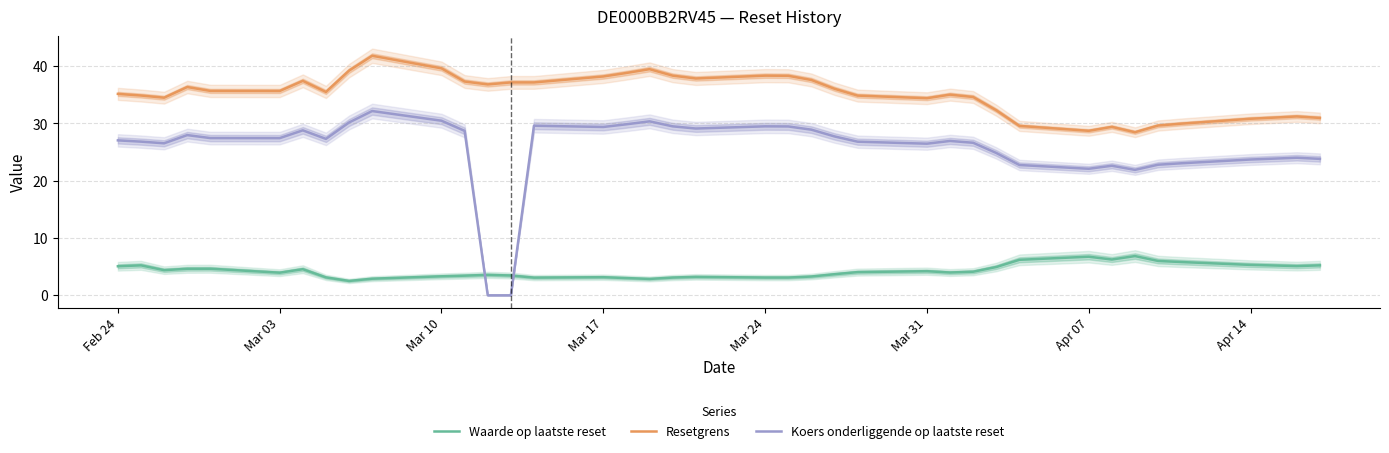

Which series has the largest total across all categories?

Resetgrens